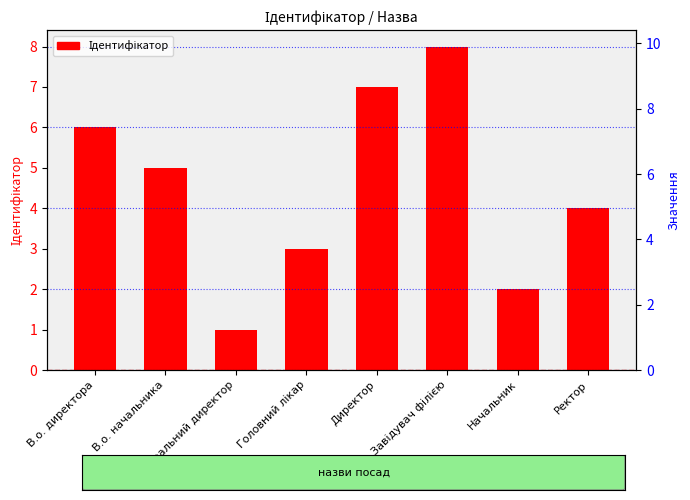

Reading right to left, what are all the values shown in this chart?

Ректор=4	Начальник=2	Завідувач філією=8	Директор=7	Головний лікар=3	Генеральний директор=1	В.о. начальника=5	В.о. директора=6